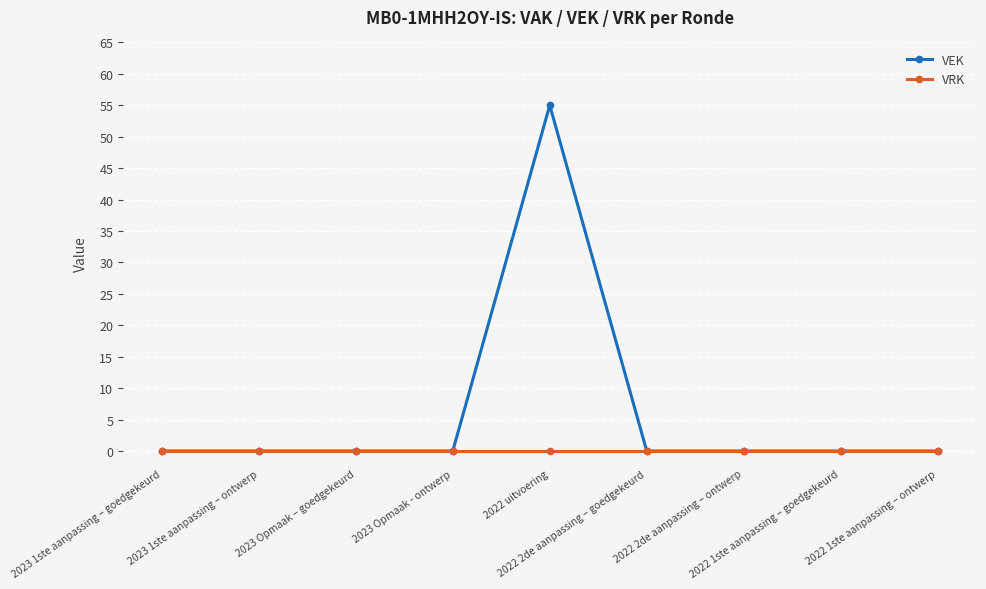

How many data points does each series have?

9